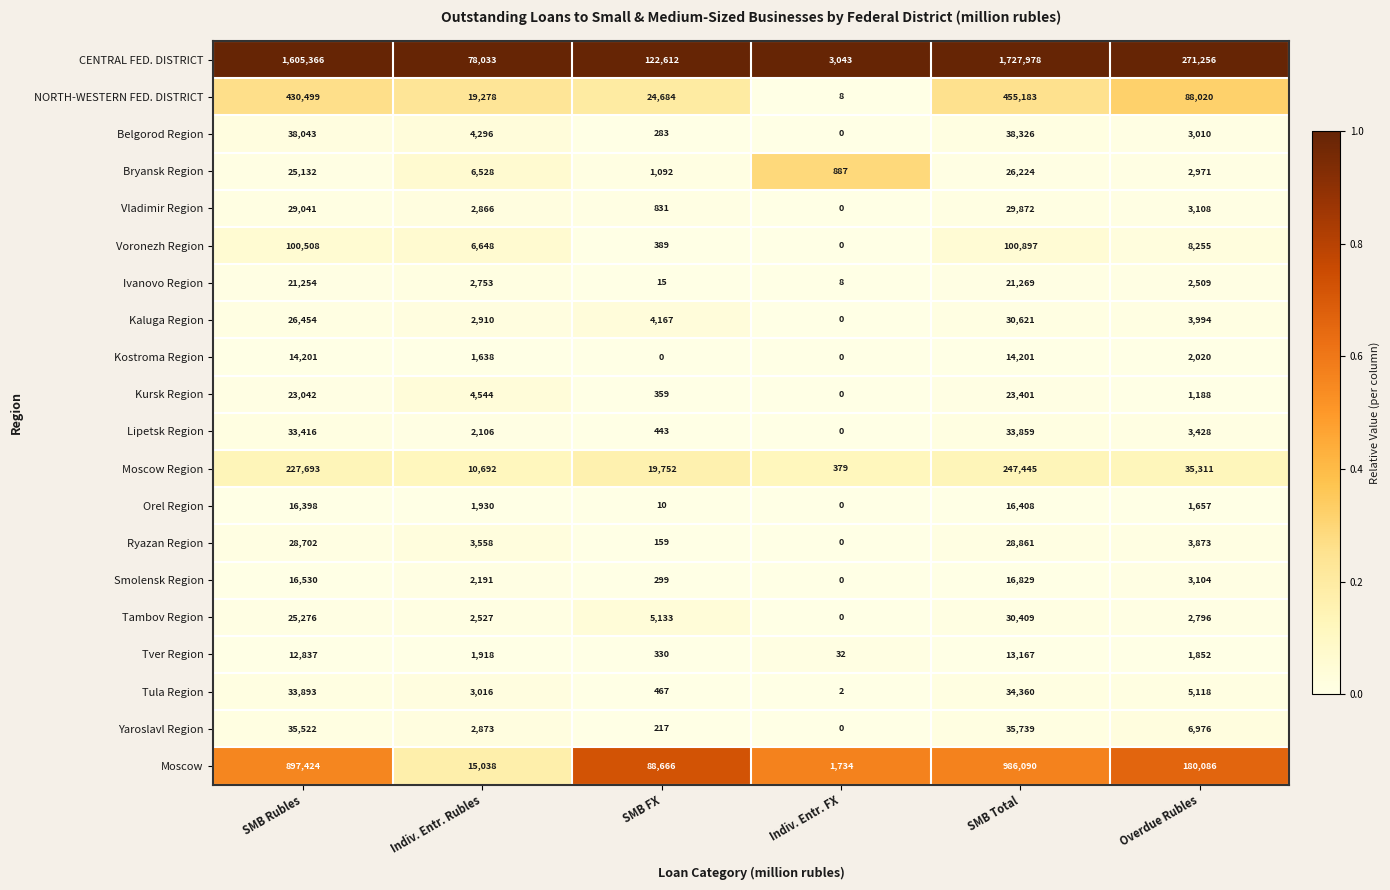

Where is Ryazan Region nearest to the value 14430?

Overdue Rubles